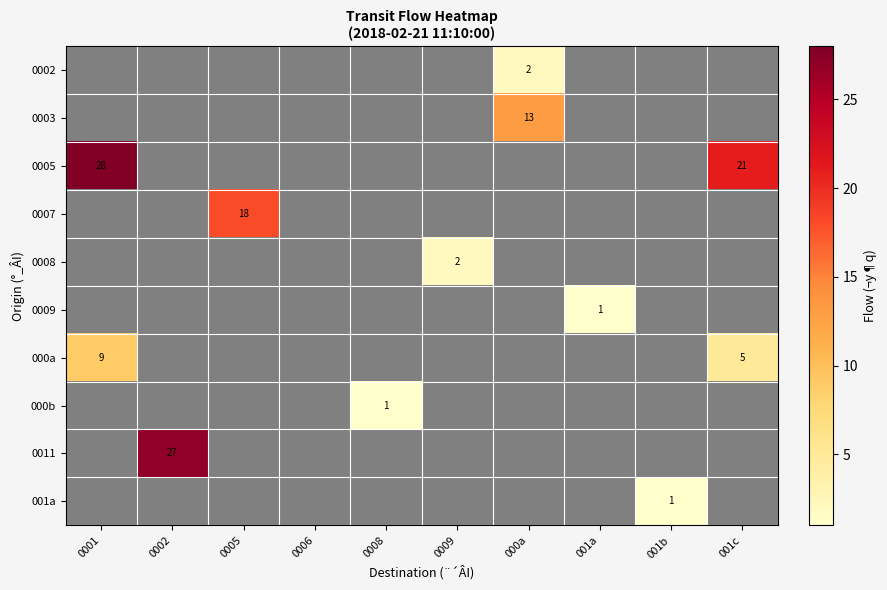

True or false: 0007 has a value of 0 at 0001.

True